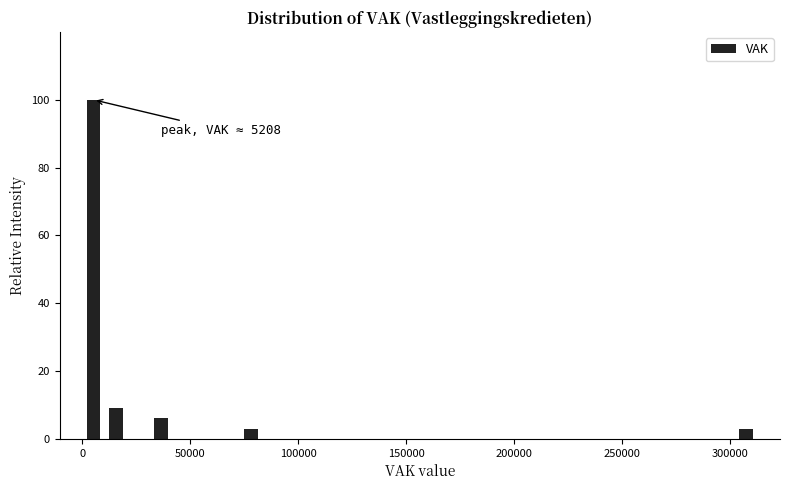

Read against the x-axis, roughly where is the centre of the tallest bar?

5000